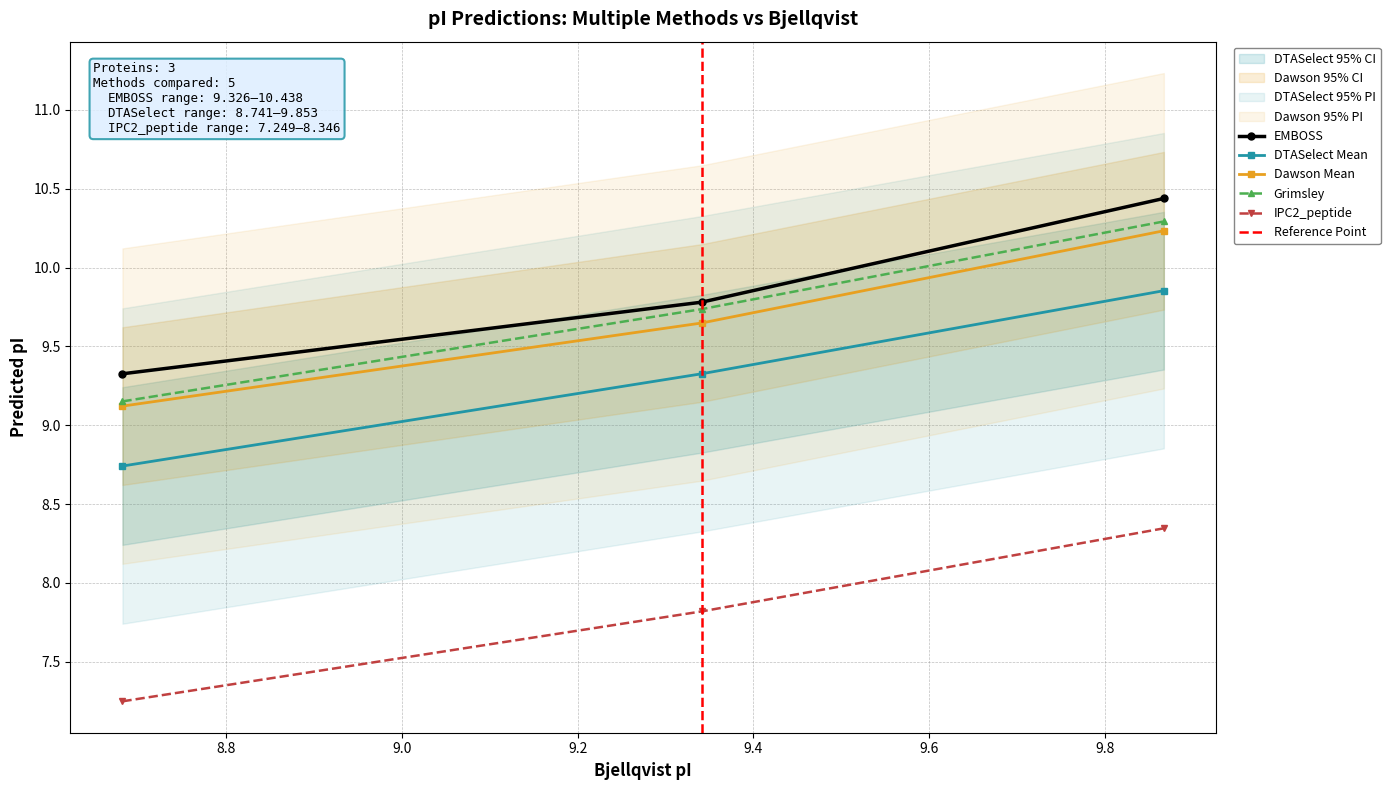

What is the value of the EMBOSS point at the 3rd from the left?

10.4